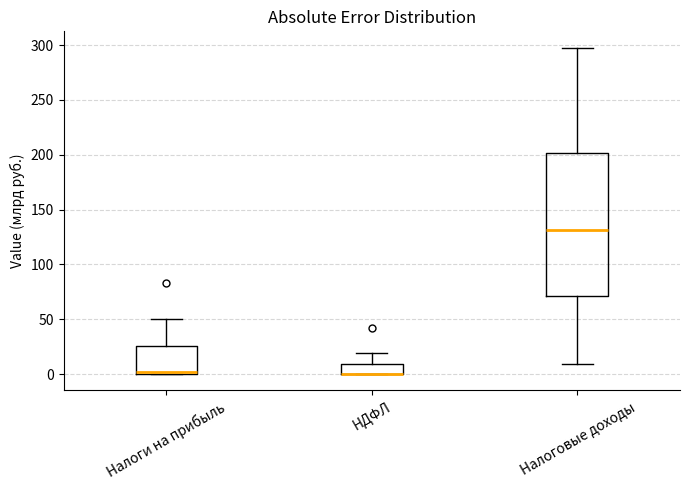

Reading left to right, read every box against the y-axis: the position of its median line, the range the box covers, and the ends of its whiskers. The values are not printed on the chart, so give them approximately, as read against the axis.

Налоги на прибыль: median 0 (just above the box's lower edge), box 0 to 25, whiskers 0 to 50
НДФЛ: median 0 (drawn on the box's lower edge), box 0 to 10, whiskers 0 to 20
Налоговые доходы: median 130, box 70 to 200, whiskers 10 to 300